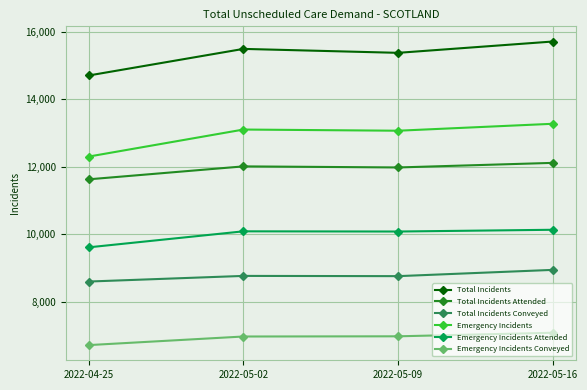

True or false: Emergency Incidents and Emergency Incidents Conveyed intersect in this chart.

False